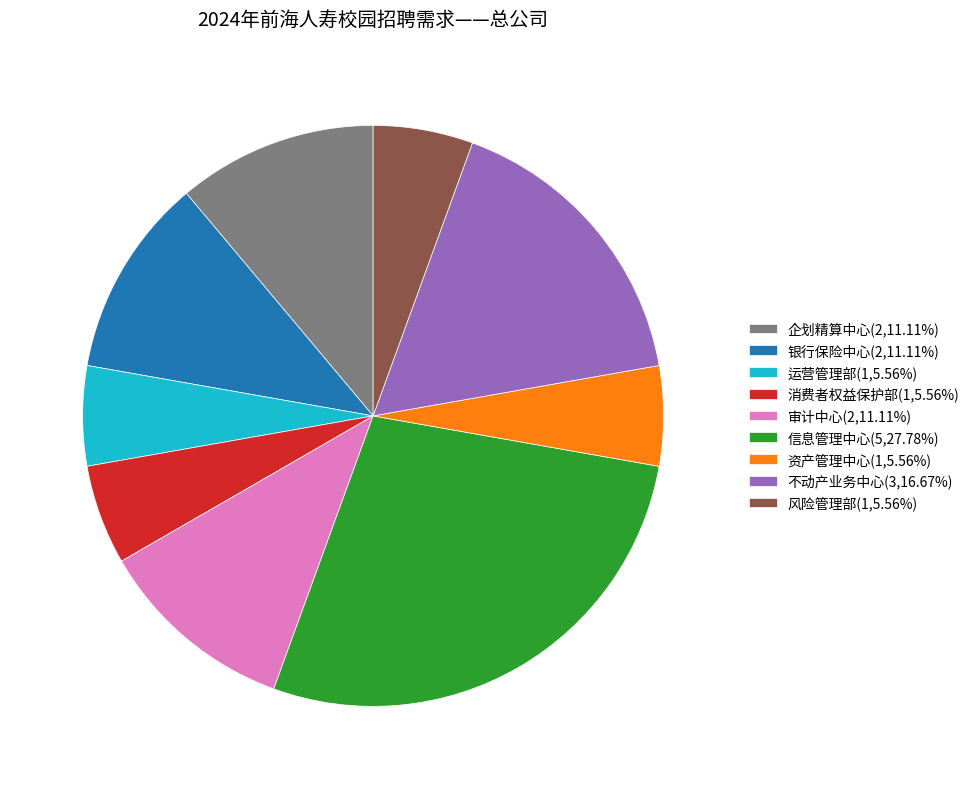

What is the ratio of the value at 风险管理部(1,5.56%) to the value at 资产管理中心(1,5.56%)?

1.0